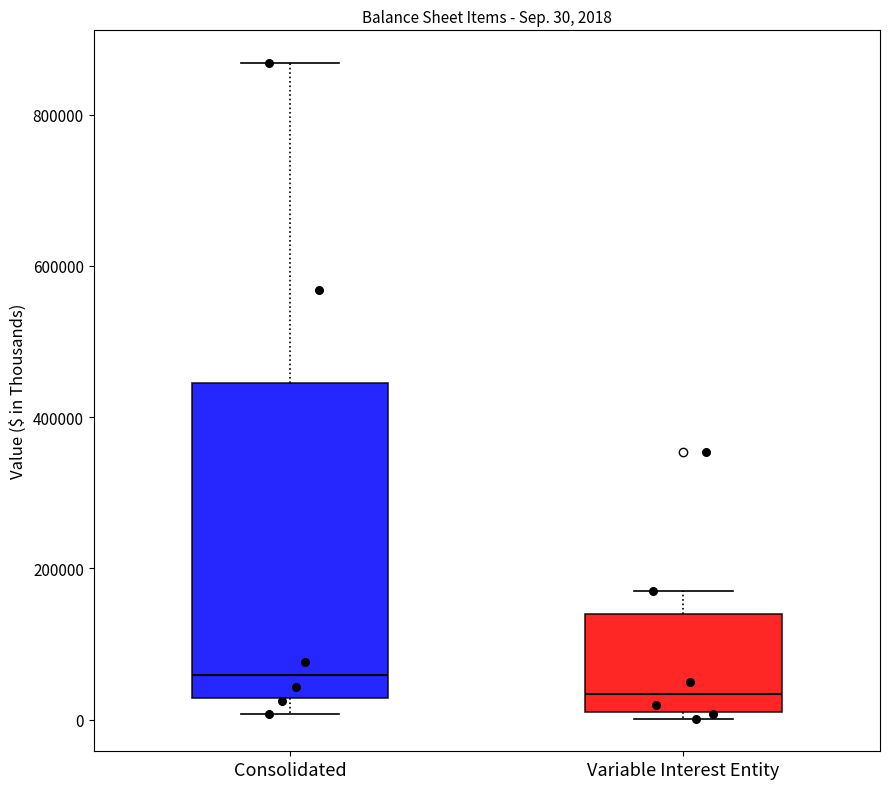

Which box has the lowest median line?

Variable Interest Entity